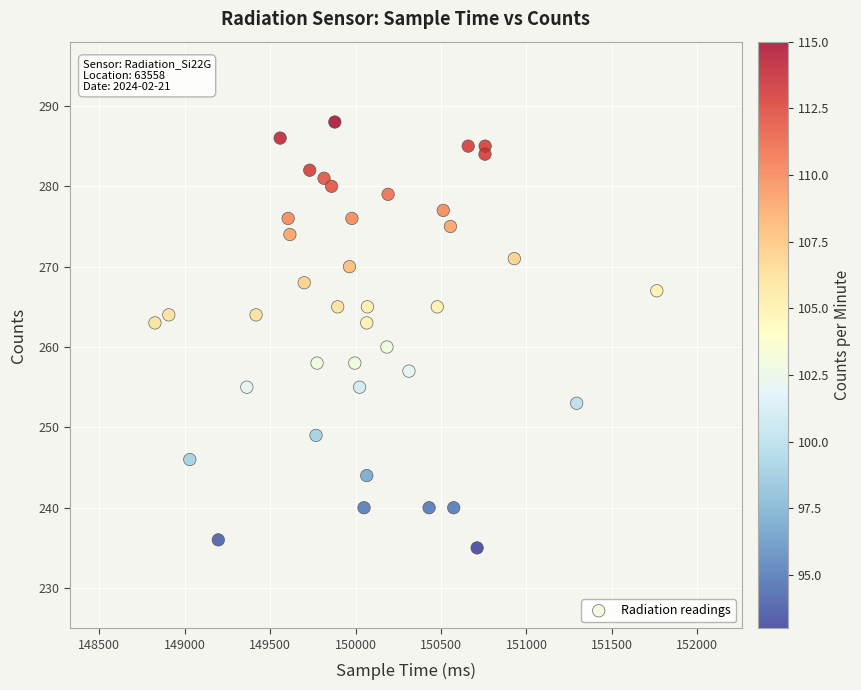

What Y value in the scatter plot is closest to 261?

260